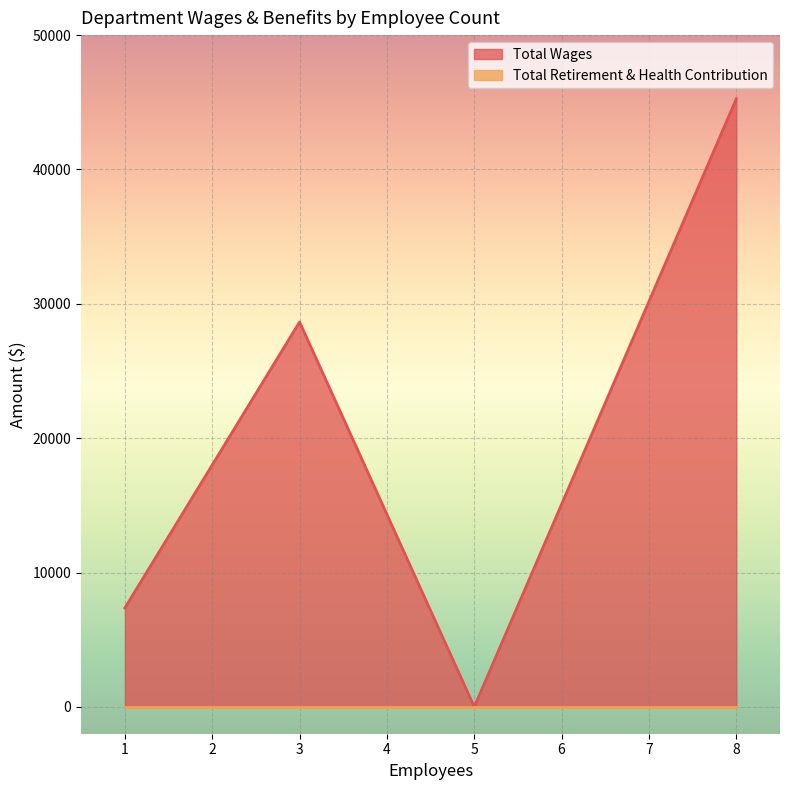

True or false: Total Retirement & Health Contribution and Total Wages cross at least once.

False